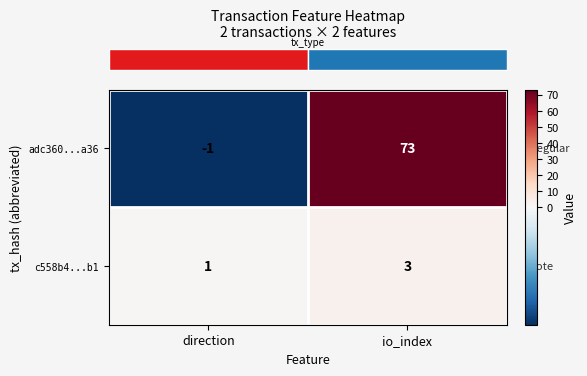

List the series in order of their overall mean, highest first.

adc360...a36, c558b4...b1